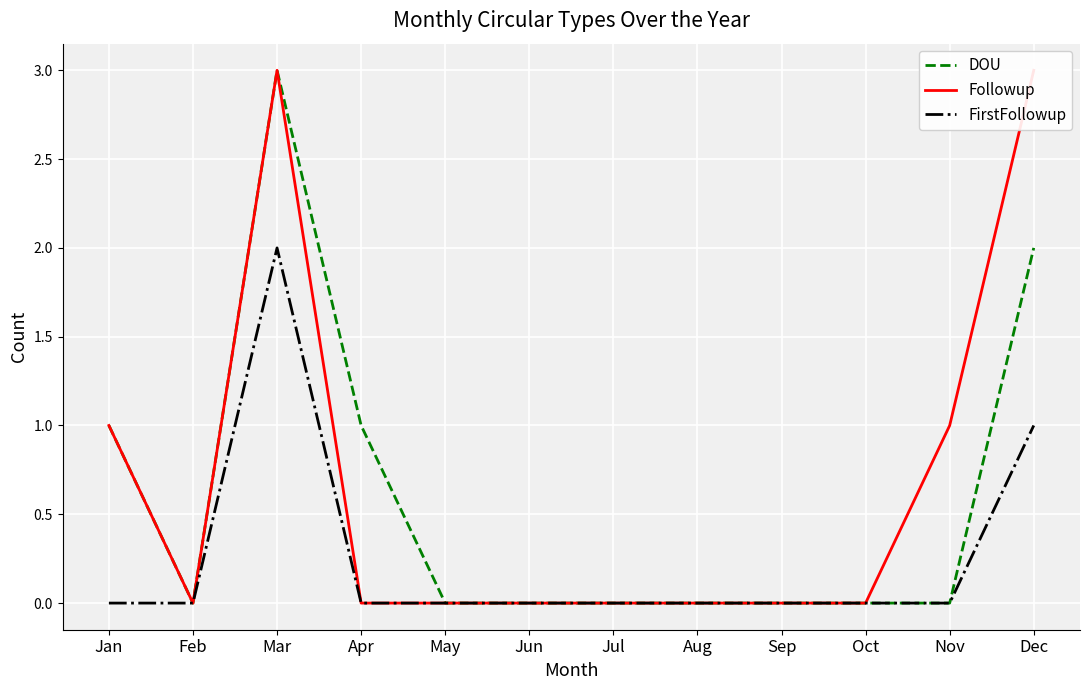

The Followup series shows 2 at Dec. True or false?

False